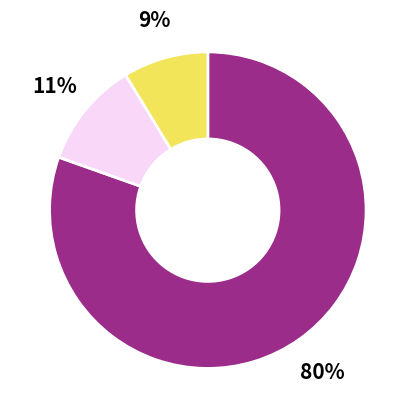

To the nearest percent, what is the average slice percentage?

33%